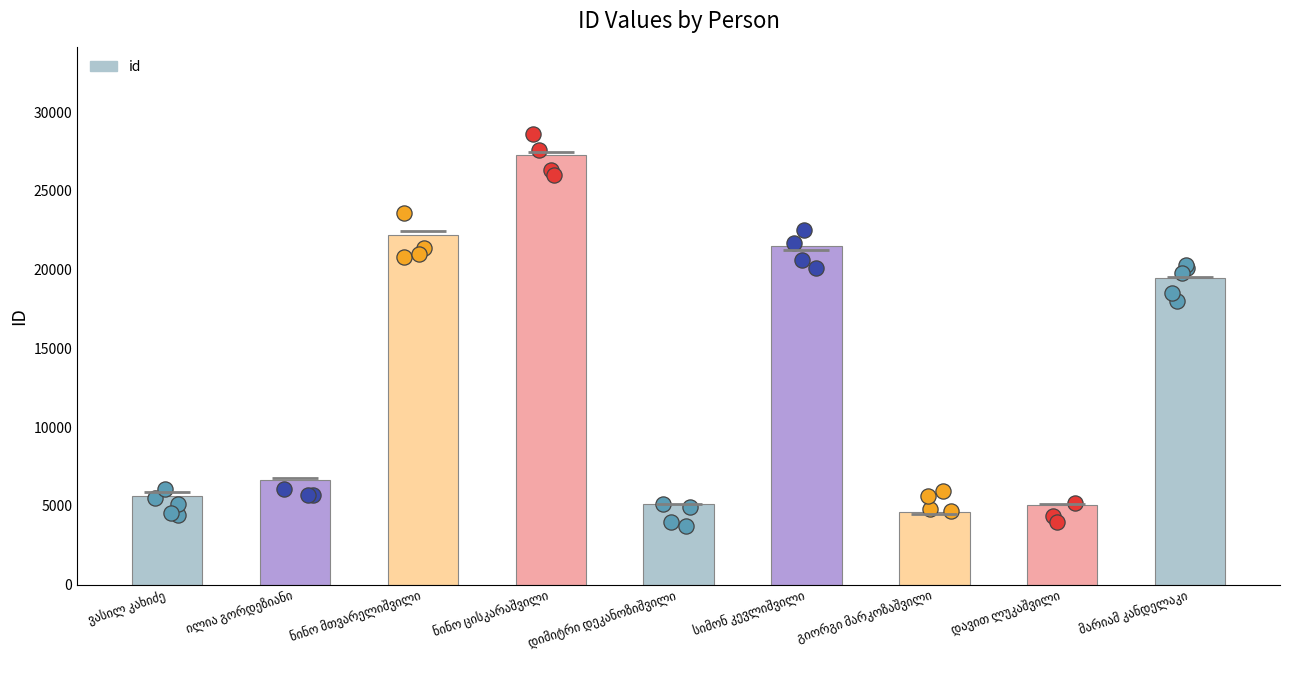

What is the change in value from ნინო ცისკარაშვილი to სიმონ კევლიშვილი?

-5767